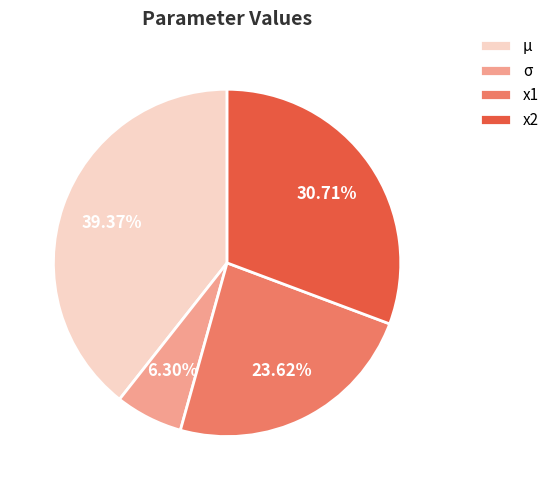

Between σ and μ, which is larger?

μ